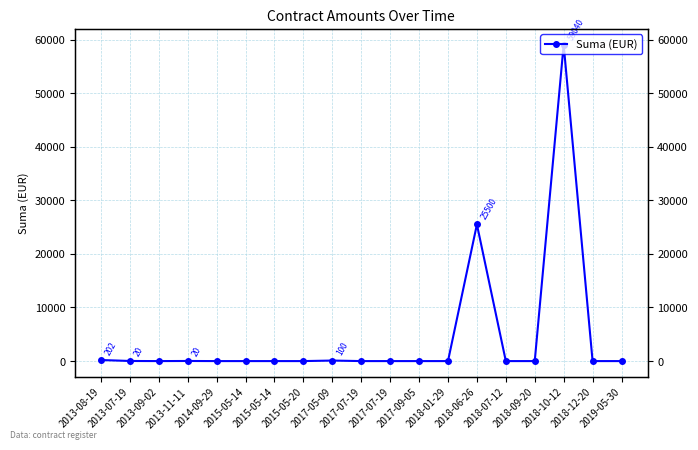

Count the number of data series in this chart.

1